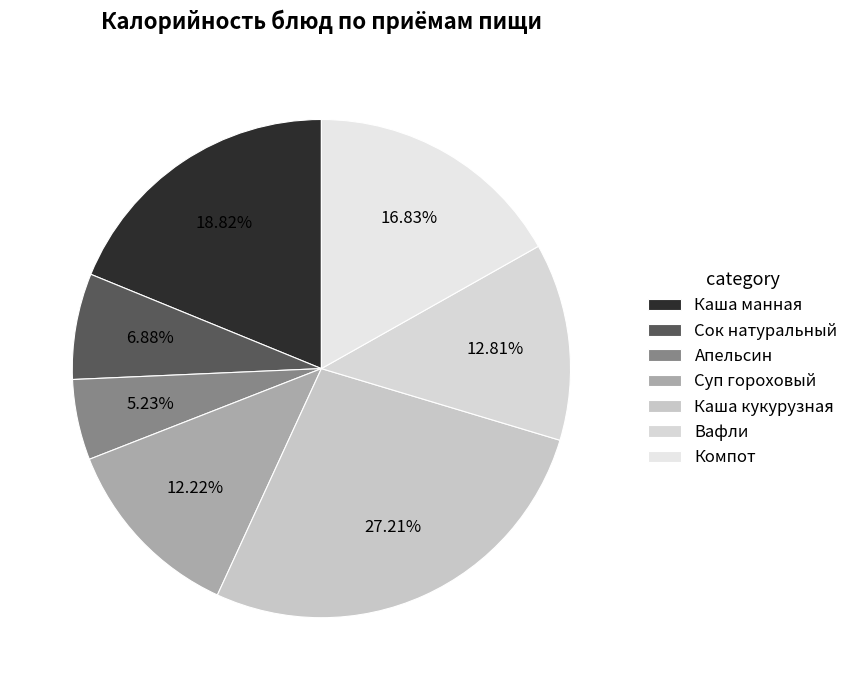

How many slices are in this pie chart?

7